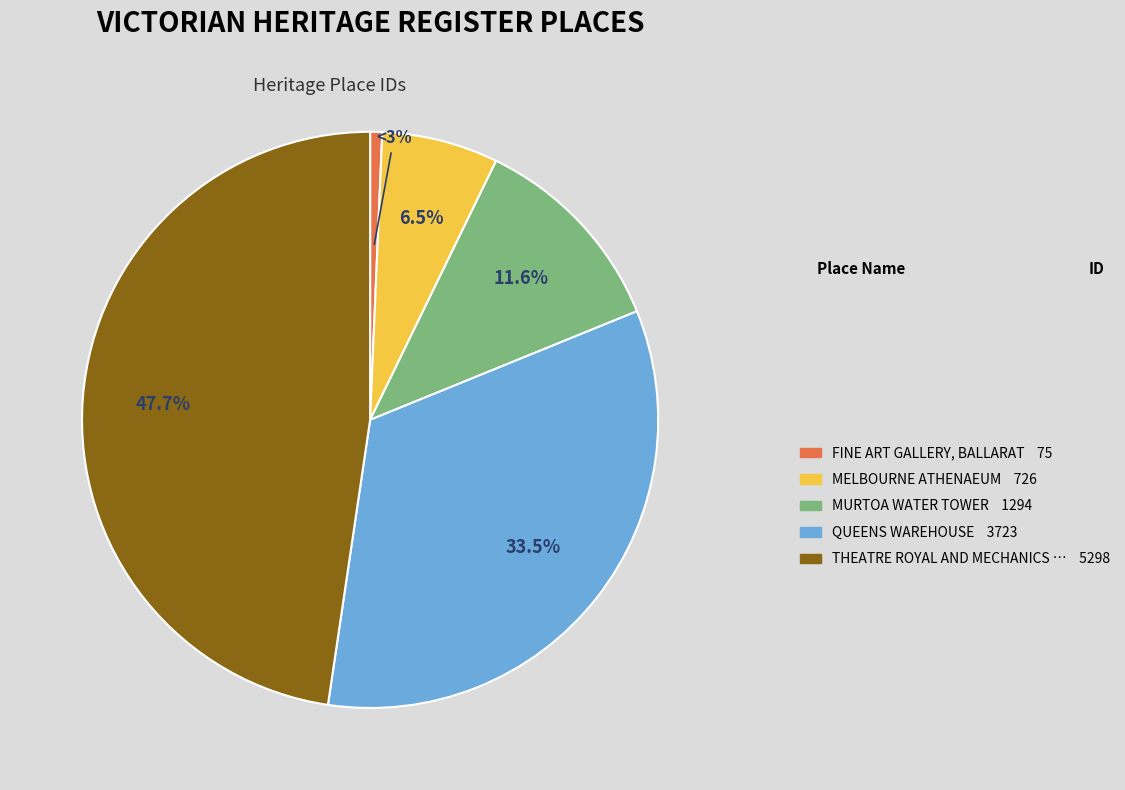

The THEATRE ROYAL AND MECHANICS INSTITUTE slice represents 48% of the pie. True or false?

True